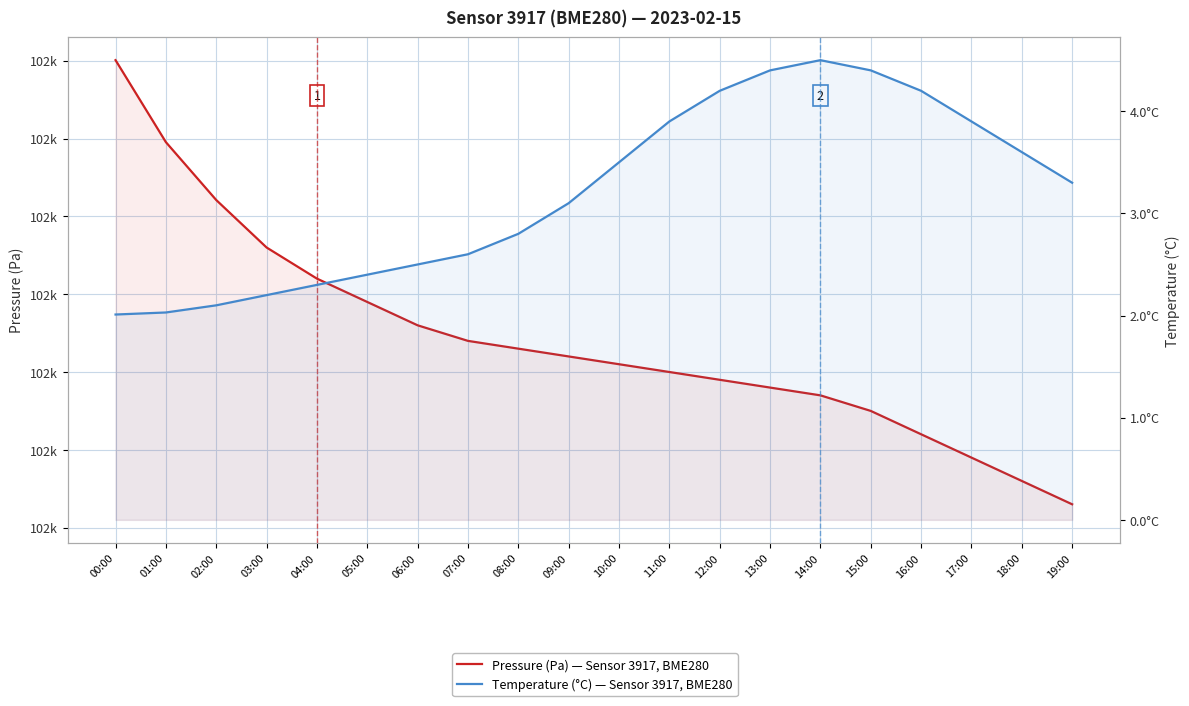

Rank the series by their average value, from lowest to highest.

temperature, pressure